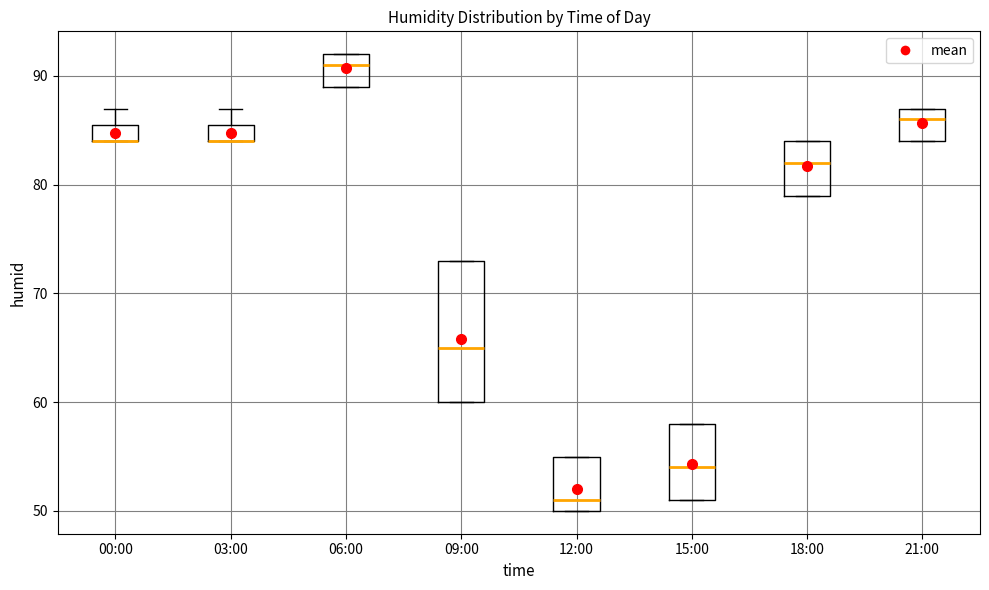

Reading left to right, read every box against the y-axis: the position of its median line, the range the box covers, and the ends of its whiskers. The values are not printed on the chart, so give them approximately, as read against the axis.

00:00: median 84 (drawn on the box's lower edge), box 84 to 86, whiskers 84 to 87
03:00: median 84 (drawn on the box's lower edge), box 84 to 86, whiskers 84 to 87
06:00: median 91, box 89 to 92, whiskers 89 to 92
09:00: median 65, box 60 to 73, whiskers 60 to 73
12:00: median 51, box 50 to 55, whiskers 50 to 55
15:00: median 54, box 51 to 58, whiskers 51 to 58
18:00: median 82, box 79 to 84, whiskers 79 to 84
21:00: median 86, box 84 to 87, whiskers 84 to 87